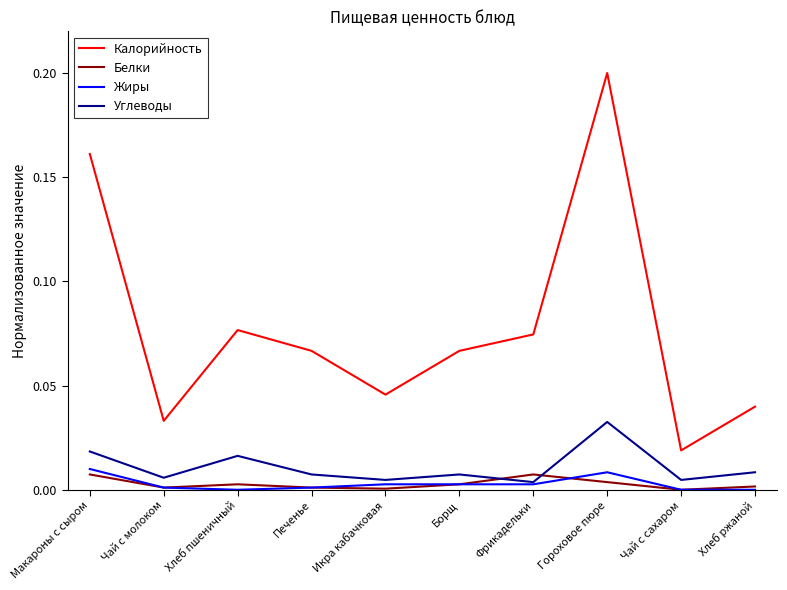

Rank the series by their maximum value, from lowest to highest.

Белки, Жиры, Углеводы, Калорийность